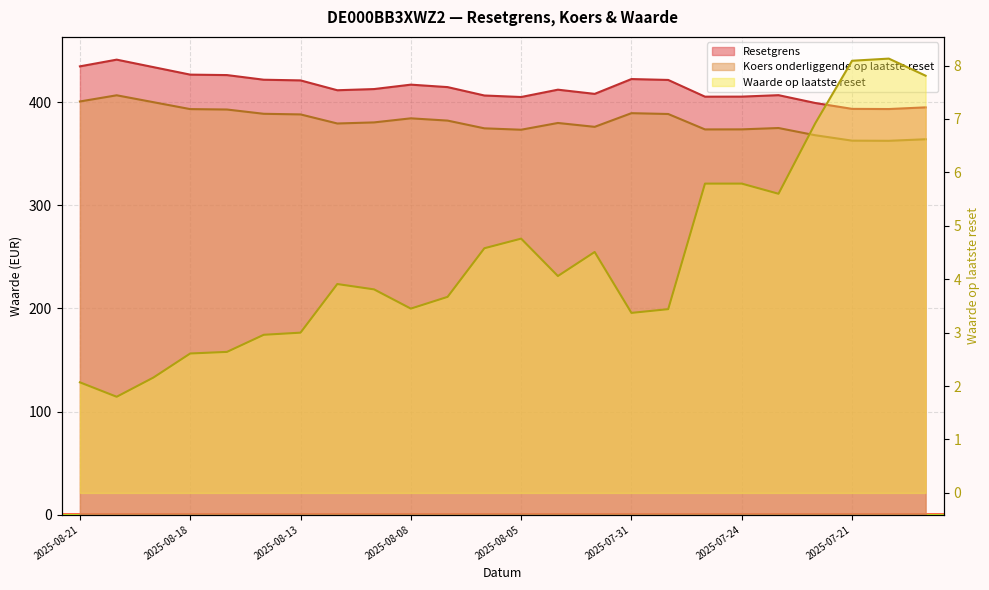

What value does the Koers onderliggende op laatste reset series have at 2025-08-14?

388.8